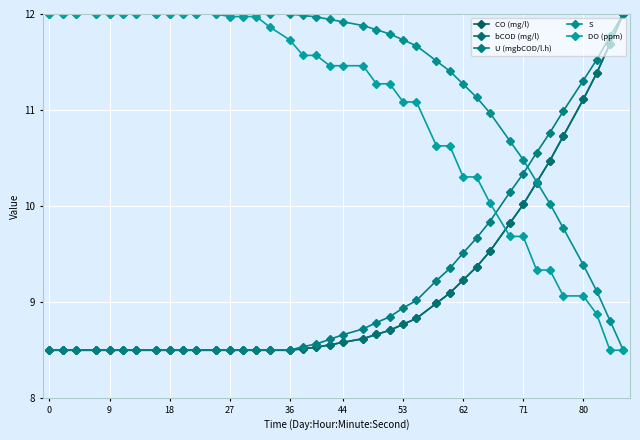

Reading right to left, list all the values displayed in this chart.

CO (mg/l): 12.0	11.7	11.4	11.1	10.7	10.5	10.2	10.0	9.8	9.5	9.4	9.2	9.1	9.0	8.8	8.8	8.7	8.7	8.6	8.6	8.6	8.5	8.5	8.5	8.5	8.5	8.5	8.5	8.5	8.5	8.5	8.5	8.5	8.5	8.5	8.5	8.5	8.5	8.5	8.5
bCOD (mg/l): 12.0	11.7	11.4	11.1	10.7	10.5	10.2	10.0	9.8	9.5	9.4	9.2	9.1	9.0	8.8	8.8	8.7	8.7	8.6	8.6	8.6	8.5	8.5	8.5	8.5	8.5	8.5	8.5	8.5	8.5	8.5	8.5	8.5	8.5	8.5	8.5	8.5	8.5	8.5	8.5
U (mgbCOD/l.h): 12.0	11.8	11.5	11.3	11.0	10.8	10.6	10.3	10.1	9.8	9.7	9.5	9.4	9.2	9.0	8.9	8.8	8.8	8.7	8.7	8.6	8.6	8.5	8.5	8.5	8.5	8.5	8.5	8.5	8.5	8.5	8.5	8.5	8.5	8.5	8.5	8.5	8.5	8.5	8.5
S: 8.5	8.8	9.1	9.4	9.8	10.0	10.3	10.5	10.7	11.0	11.1	11.3	11.4	11.5	11.7	11.7	11.8	11.8	11.9	11.9	11.9	12.0	12.0	12.0	12.0	12.0	12.0	12.0	12.0	12.0	12.0	12.0	12.0	12.0	12.0	12.0	12.0	12.0	12.0	12.0
DO (ppm): 8.5	8.5	8.9	9.1	9.1	9.3	9.3	9.7	9.7	10.0	10.3	10.3	10.6	10.6	11.1	11.1	11.3	11.3	11.5	11.5	11.5	11.6	11.6	11.7	11.9	12.0	12.0	12.0	12.0	12.0	12.0	12.0	12.0	12.0	12.0	12.0	12.0	12.0	12.0	12.0